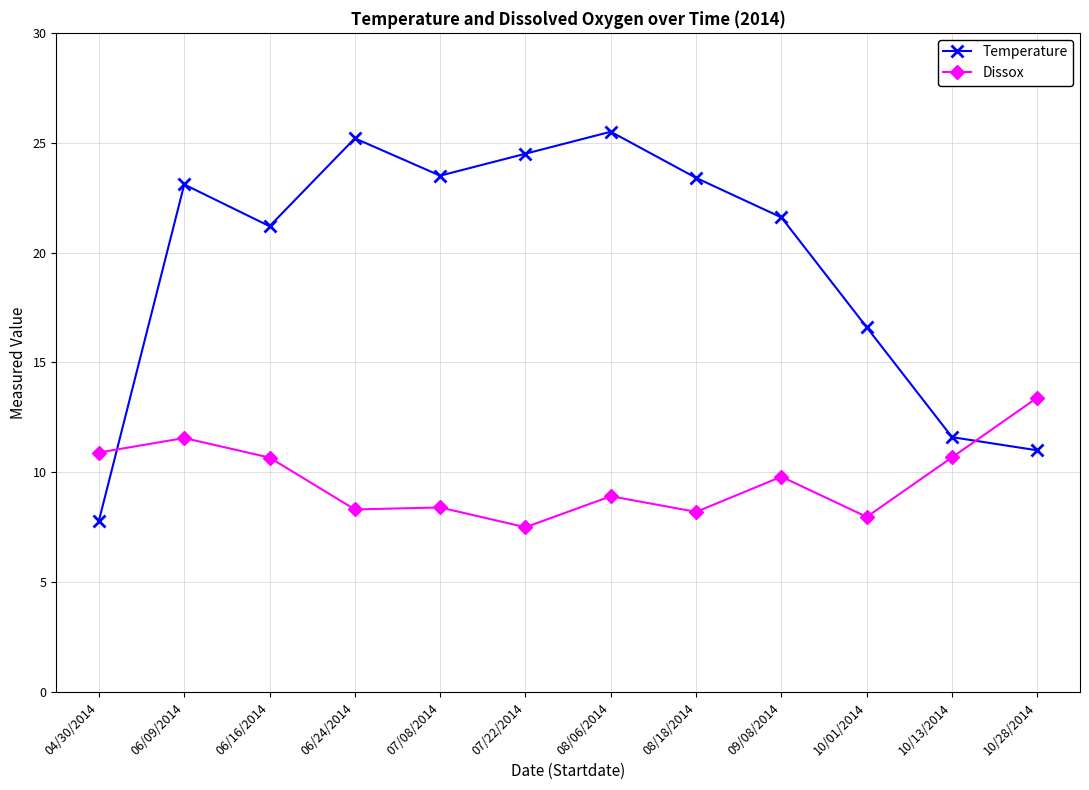

Which label corresponds to the largest value in the chart?

08/06/2014